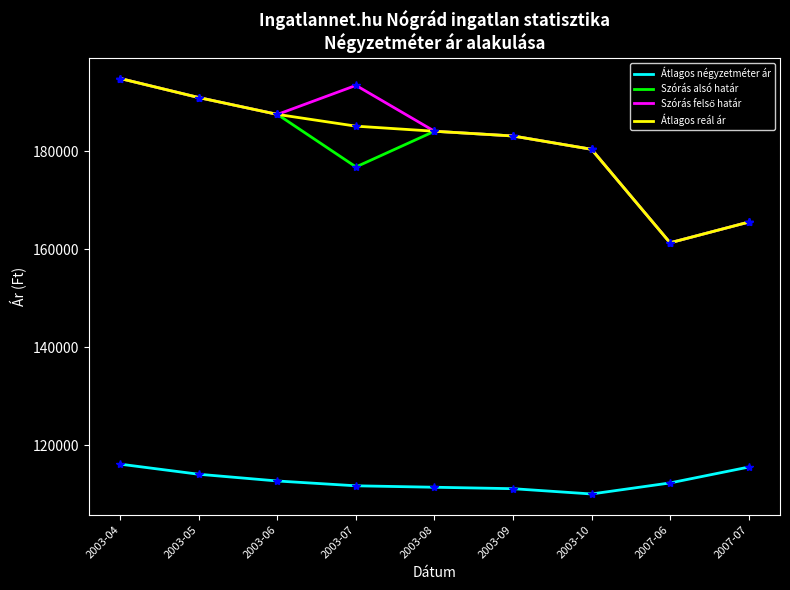

At which label is Átlagos reál ár closest to 178117?

2003-10